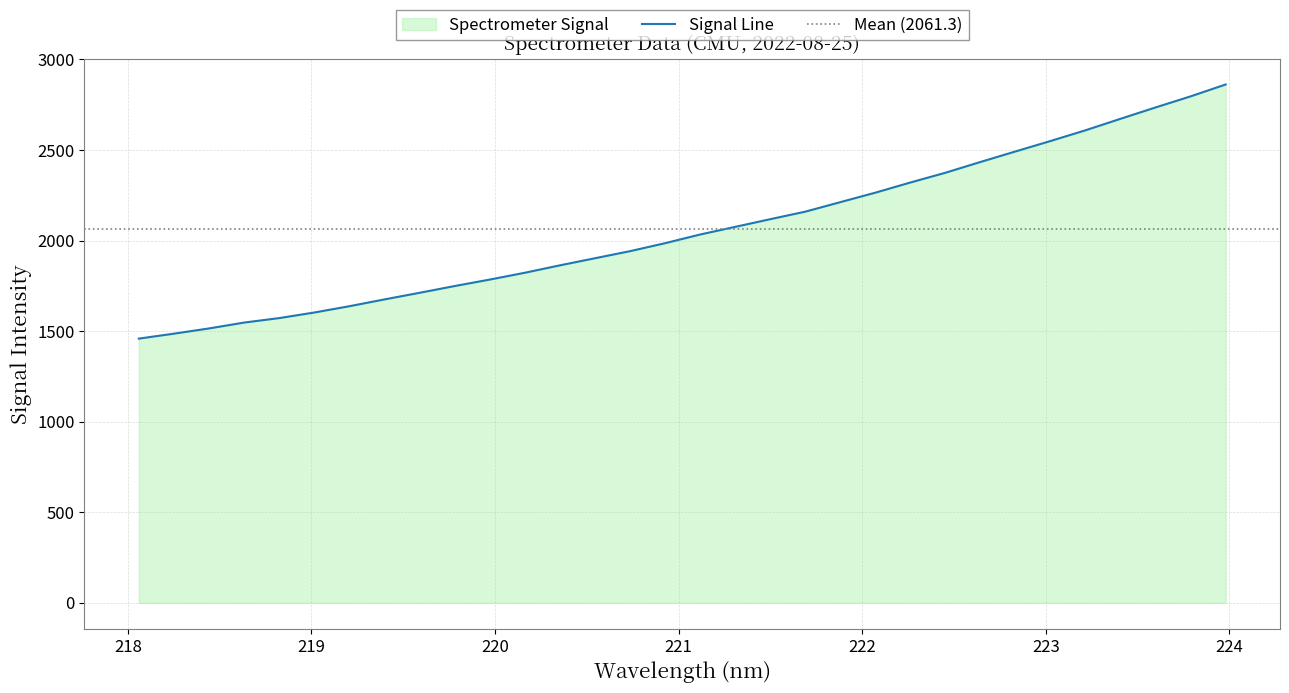

What is the lowest value of the Signal Line series?

1458.6